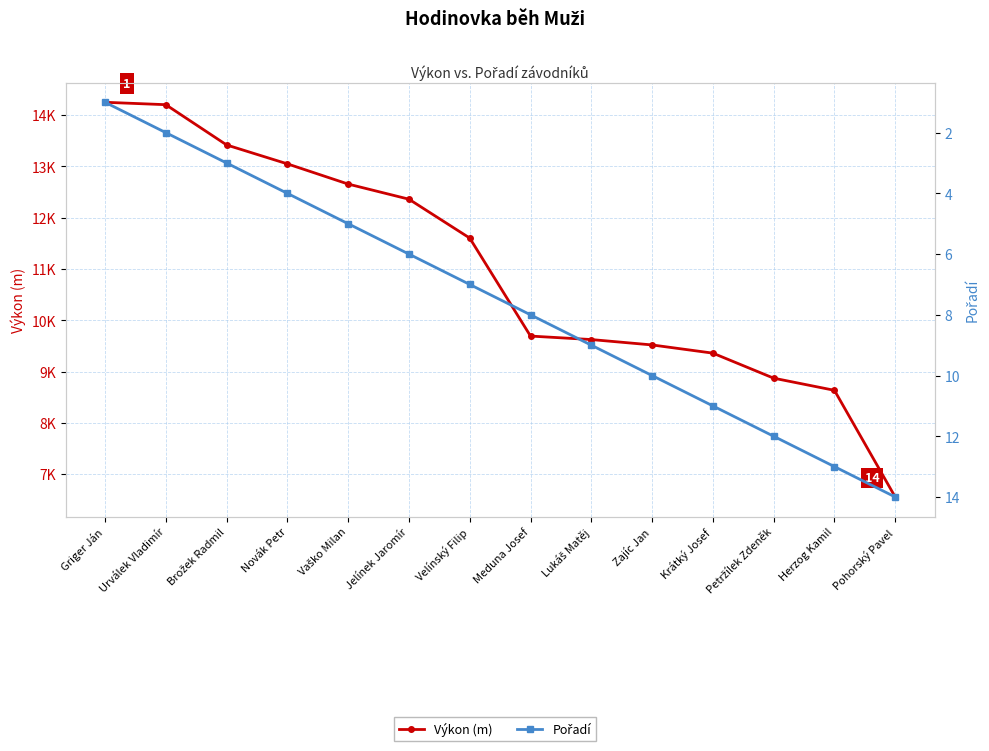

How many values in the Výkon (m) series are below 11604?

7